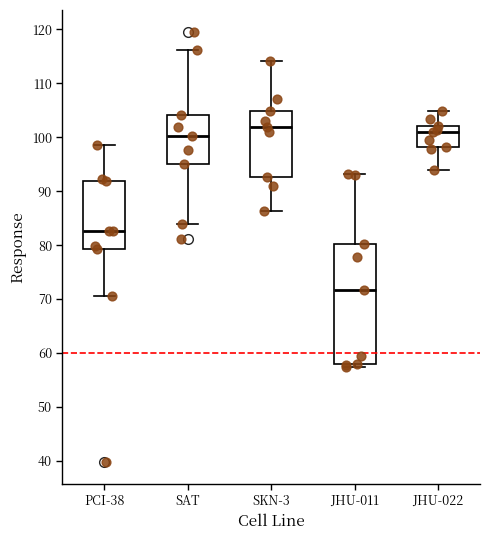

Which box is the tallest, from its lower edge to its upper edge?

JHU-011